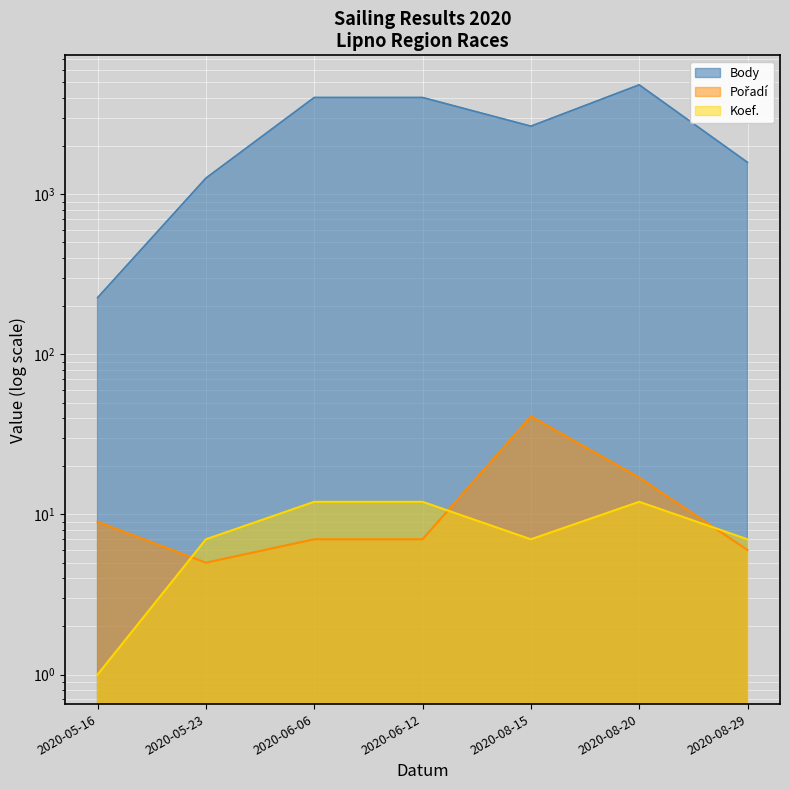

How many series are shown in this chart?

3